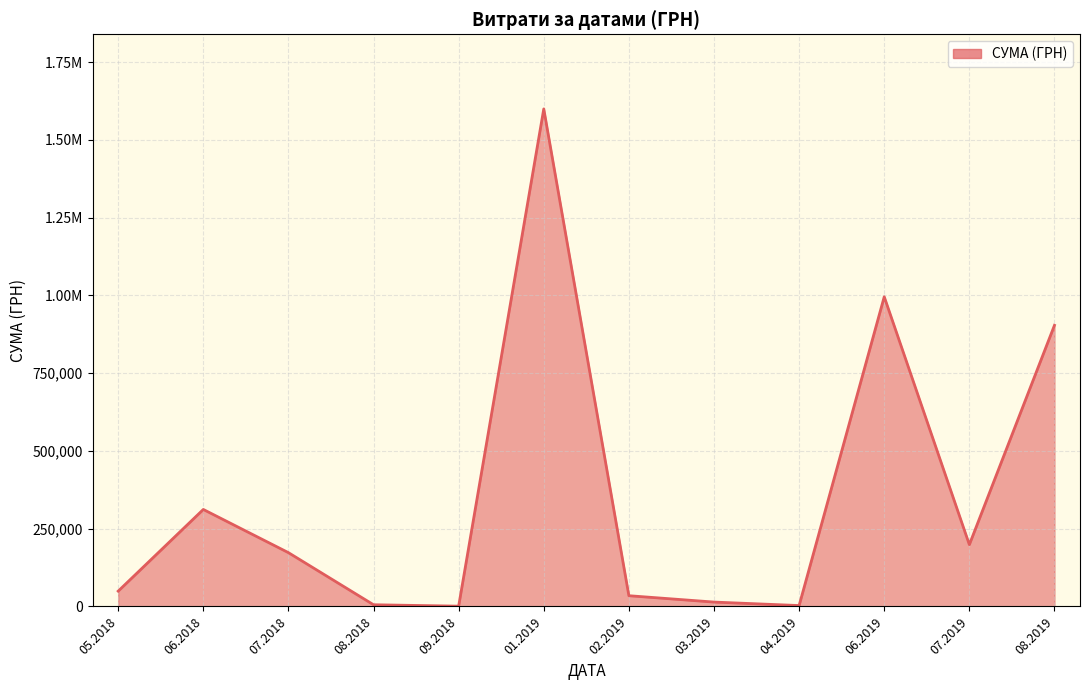

Does the chart have visible grid lines?

Yes